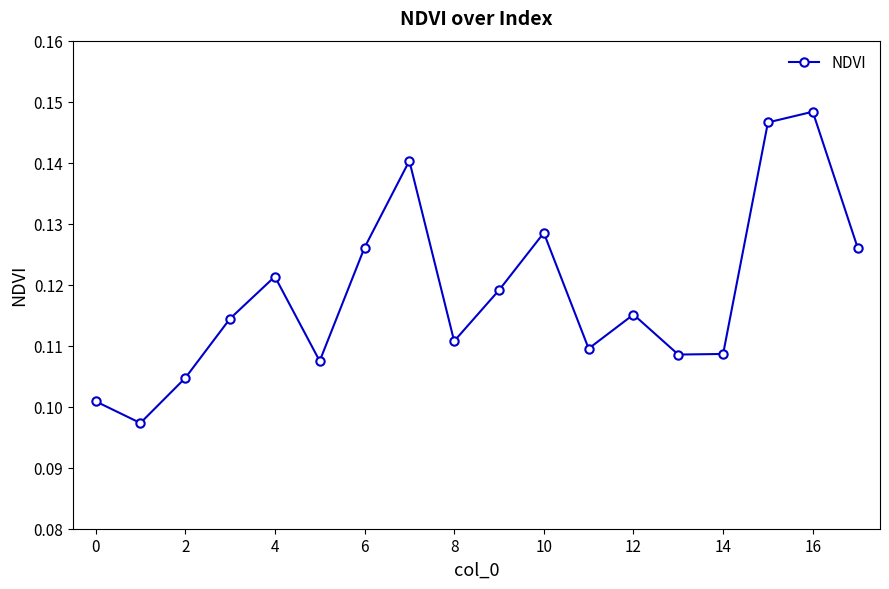

How many values are between 0 and 1?

18